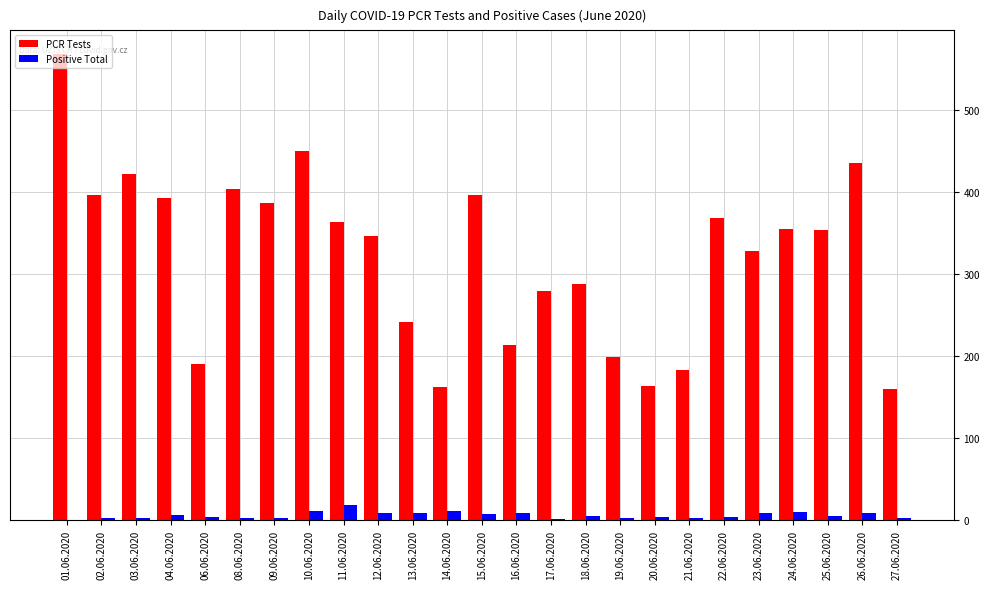

What is the spread (max minus min) of values at 19.06.2020?

196